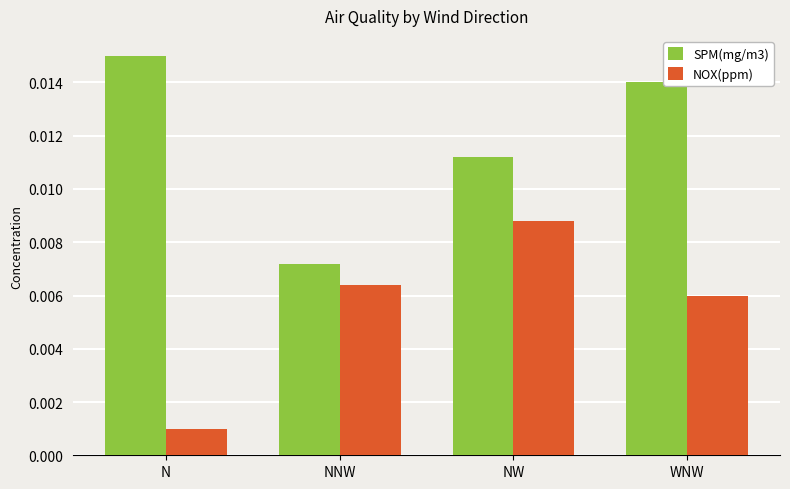

What are all the series names shown in the legend?

SPM(mg/m3), NOX(ppm)